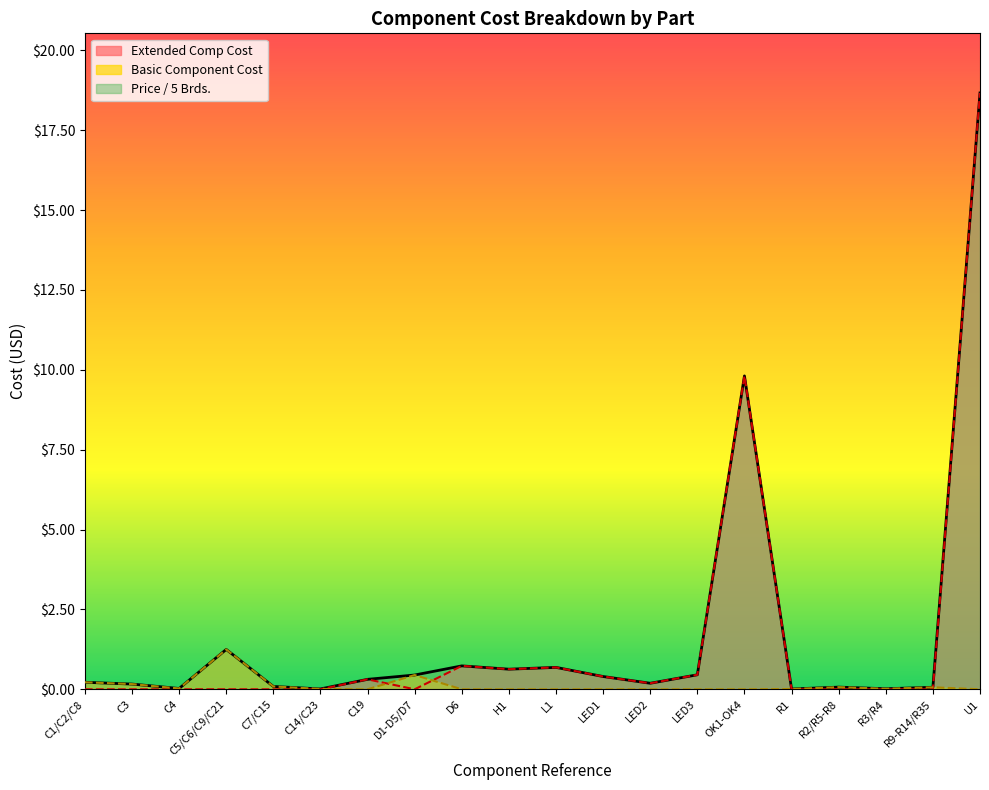

Is it true that Price / 5 Brds. equals 0.7 at L1?

True